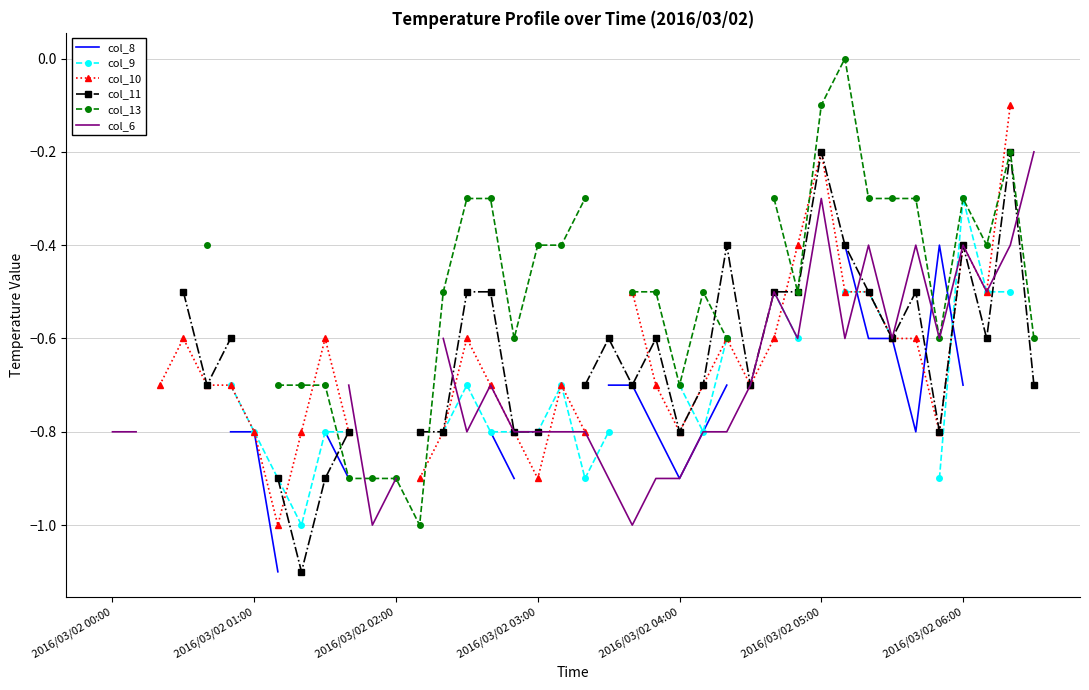

What is the smallest value displayed?

-1.1